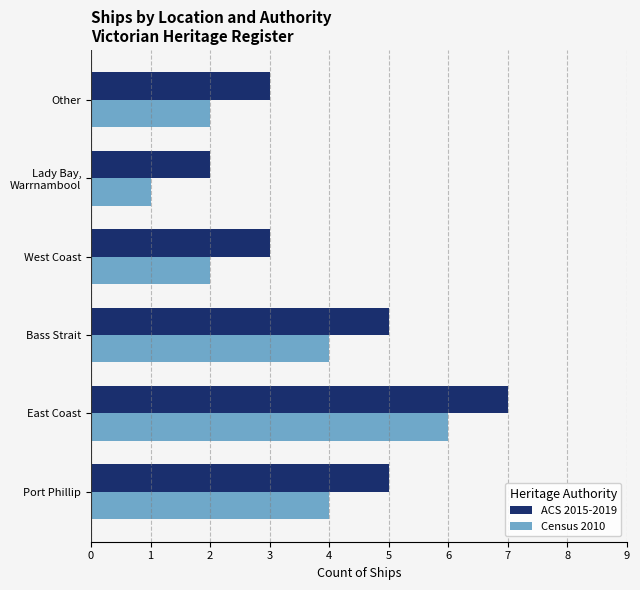

What value does the ACS 2015-2019 series have at West Coast?

3